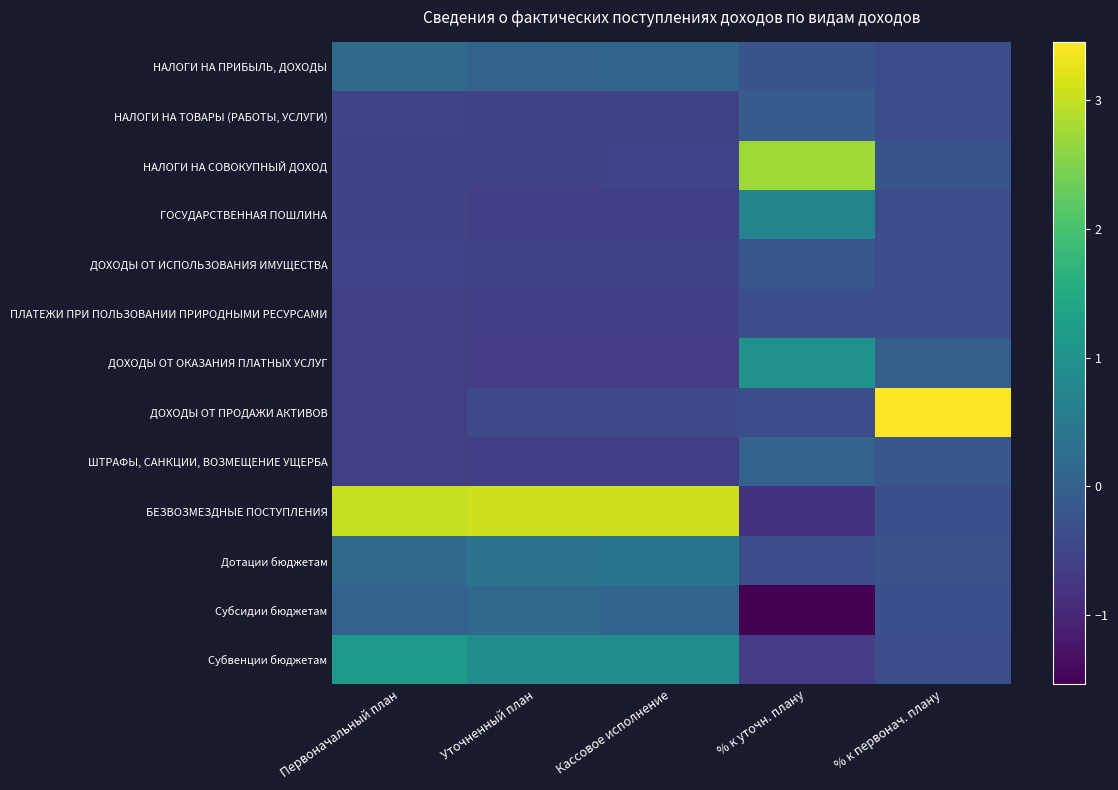

Reading right to left, transcribe all the data shown in this chart.

НАЛОГИ НА ПРИБЫЛЬ, ДОХОДЫ: % к первонач. плану=-0.3	% к уточн. плану=-0.2	Кассовое исполнение=0.1	Уточненный план=0.0	Первоначальный план=0.2
НАЛОГИ НА ТОВАРЫ (РАБОТЫ, УСЛУГИ): % к первонач. плану=-0.3	% к уточн. плану=-0.1	Кассовое исполнение=-0.6	Уточненный план=-0.6	Первоначальный план=-0.5
НАЛОГИ НА СОВОКУПНЫЙ ДОХОД: % к первонач. плану=-0.2	% к уточн. плану=2.7	Кассовое исполнение=-0.5	Уточненный план=-0.5	Первоначальный план=-0.5
ГОСУДАРСТВЕННАЯ ПОШЛИНА: % к первонач. плану=-0.3	% к уточн. плану=0.7	Кассовое исполнение=-0.6	Уточненный план=-0.6	Первоначальный план=-0.6
ДОХОДЫ ОТ ИСПОЛЬЗОВАНИЯ ИМУЩЕСТВА: % к первонач. плану=-0.4	% к уточн. плану=-0.2	Кассовое исполнение=-0.6	Уточненный план=-0.6	Первоначальный план=-0.5
ПЛАТЕЖИ ПРИ ПОЛЬЗОВАНИИ ПРИРОДНЫМИ РЕСУРСАМИ: % к первонач. плану=-0.3	% к уточн. плану=-0.3	Кассовое исполнение=-0.6	Уточненный план=-0.6	Первоначальный план=-0.6
ДОХОДЫ ОТ ОКАЗАНИЯ ПЛАТНЫХ УСЛУГ: % к первонач. плану=-0.0	% к уточн. плану=1.0	Кассовое исполнение=-0.6	Уточненный план=-0.6	Первоначальный план=-0.6
ДОХОДЫ ОТ ПРОДАЖИ АКТИВОВ: % к первонач. плану=3.5	% к уточн. плану=-0.3	Кассовое исполнение=-0.4	Уточненный план=-0.4	Первоначальный план=-0.6
ШТРАФЫ, САНКЦИИ, ВОЗМЕЩЕНИЕ УЩЕРБА: % к первонач. плану=-0.2	% к уточн. плану=0.0	Кассовое исполнение=-0.6	Уточненный план=-0.6	Первоначальный план=-0.6
БЕЗВОЗМЕЗДНЫЕ ПОСТУПЛЕНИЯ: % к первонач. плану=-0.3	% к уточн. плану=-0.8	Кассовое исполнение=3.1	Уточненный план=3.1	Первоначальный план=3.0
Дотации бюджетам: % к первонач. плану=-0.3	% к уточн. плану=-0.3	Кассовое исполнение=0.4	Уточненный план=0.4	Первоначальный план=0.2
Субсидии бюджетам: % к первонач. плану=-0.3	% к уточн. плану=-1.5	Кассовое исполнение=0.1	Уточненный план=0.1	Первоначальный план=0.0
Субвенции бюджетам: % к первонач. плану=-0.3	% к уточн. плану=-0.6	Кассовое исполнение=0.9	Уточненный план=0.9	Первоначальный план=1.1